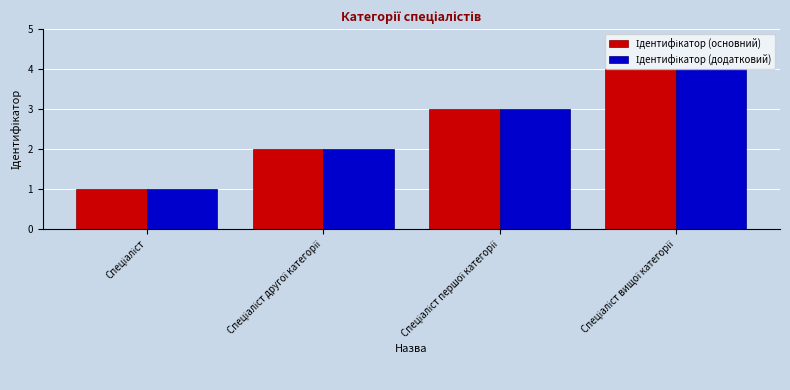

How many series are shown in this chart?

2